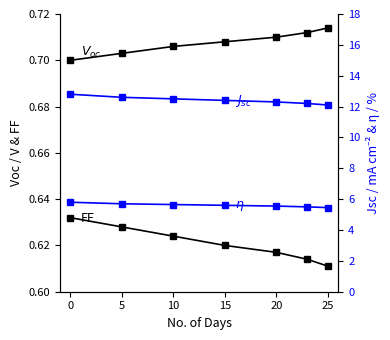

True or false: FF has more than 0 interior local peaks.

False